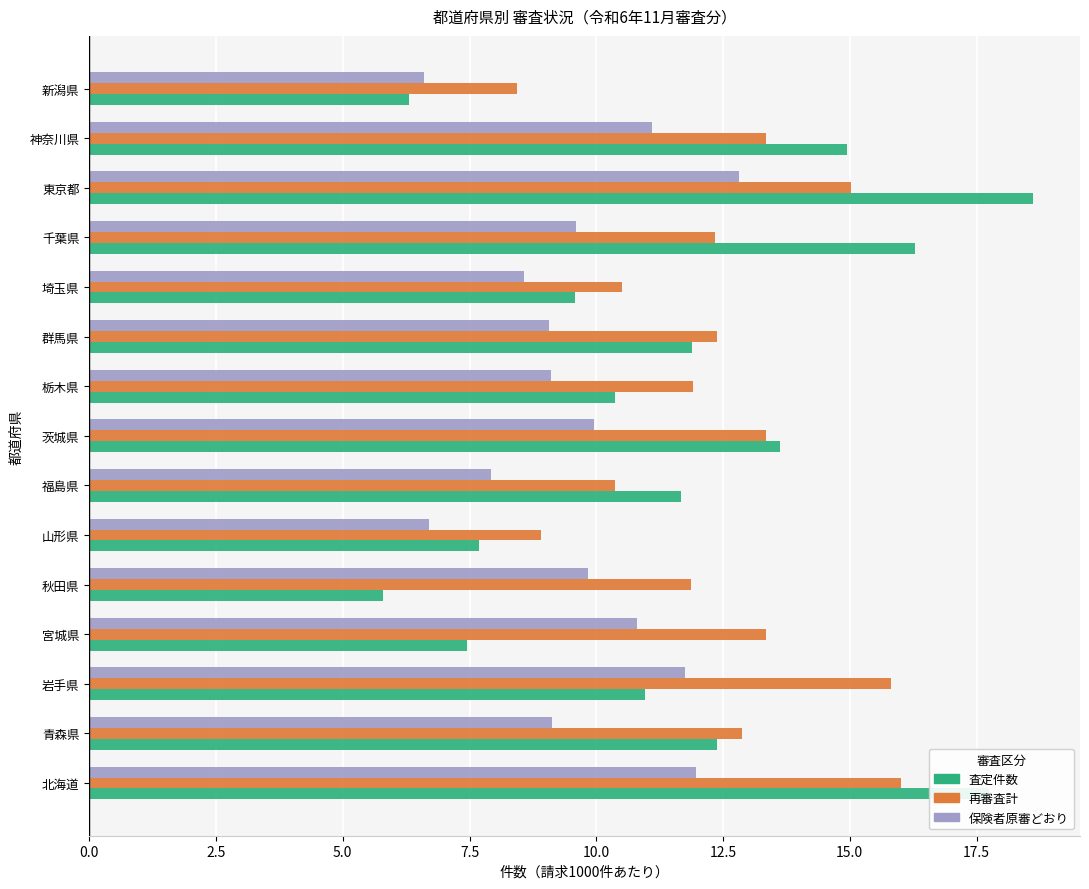

How many data points does each series have?

15